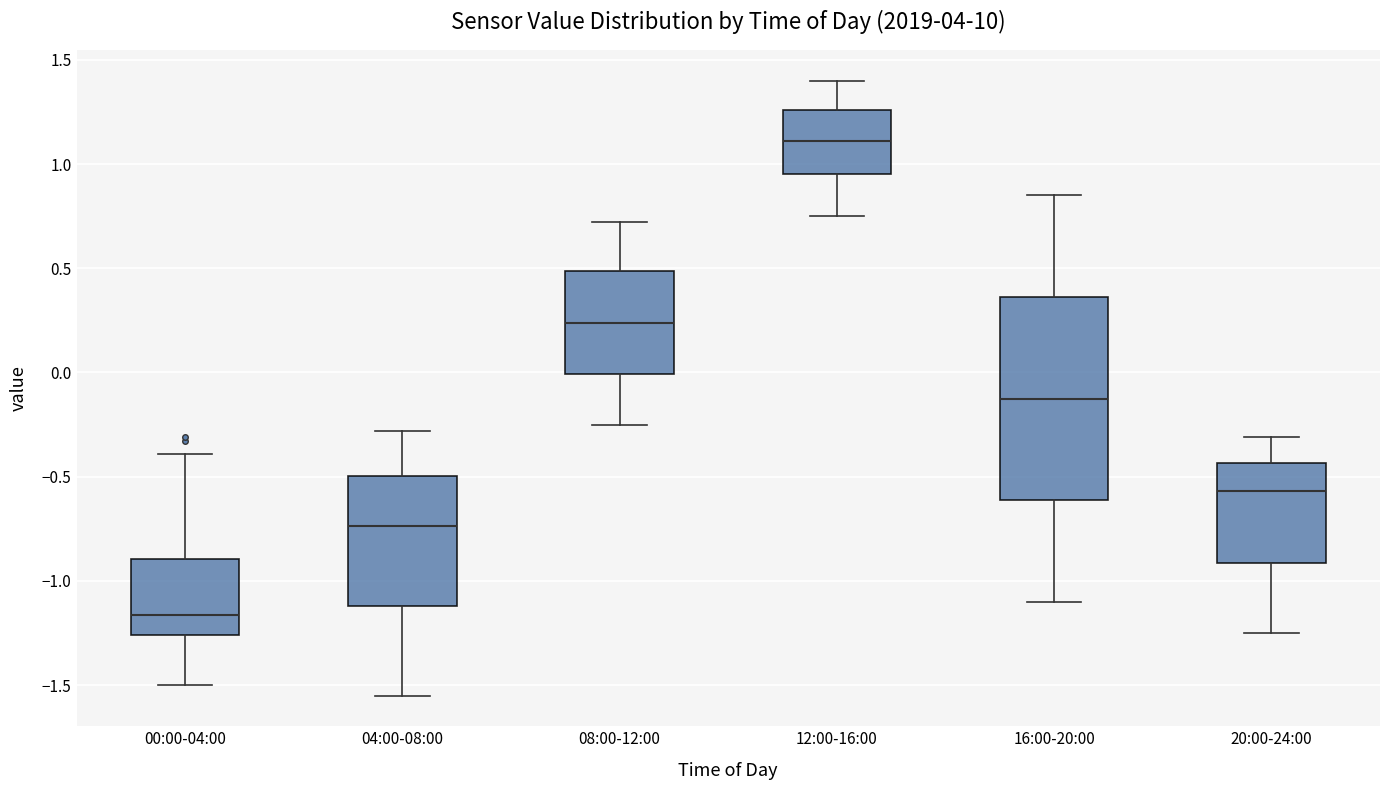

Where does the upper whisker of the box for 12:00-16:00 end on the y-axis? The values are not printed on the chart, so give them approximately, as read against the axis.

1.40